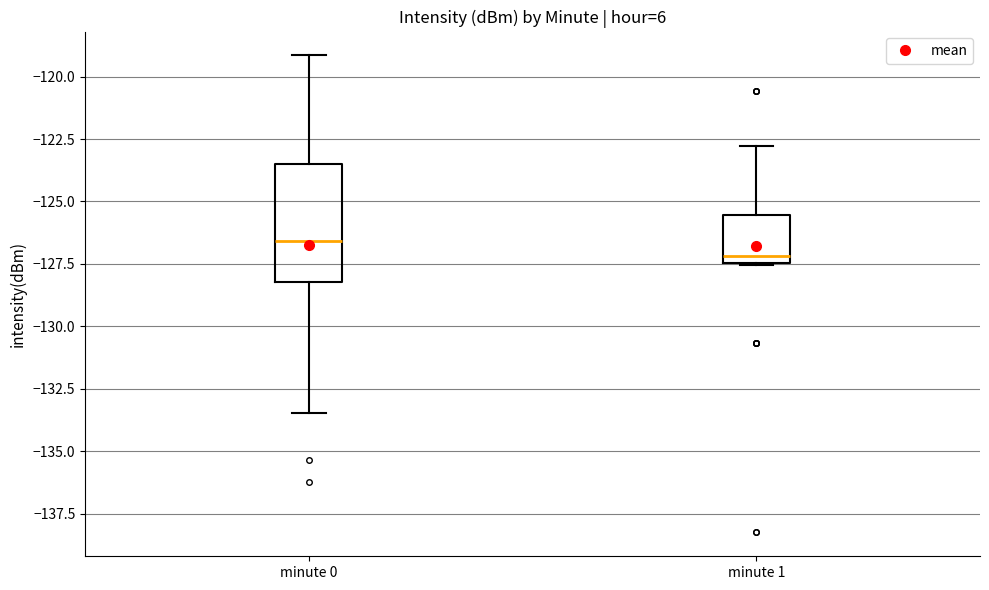

Which box is the tallest, from its lower edge to its upper edge?

minute 0